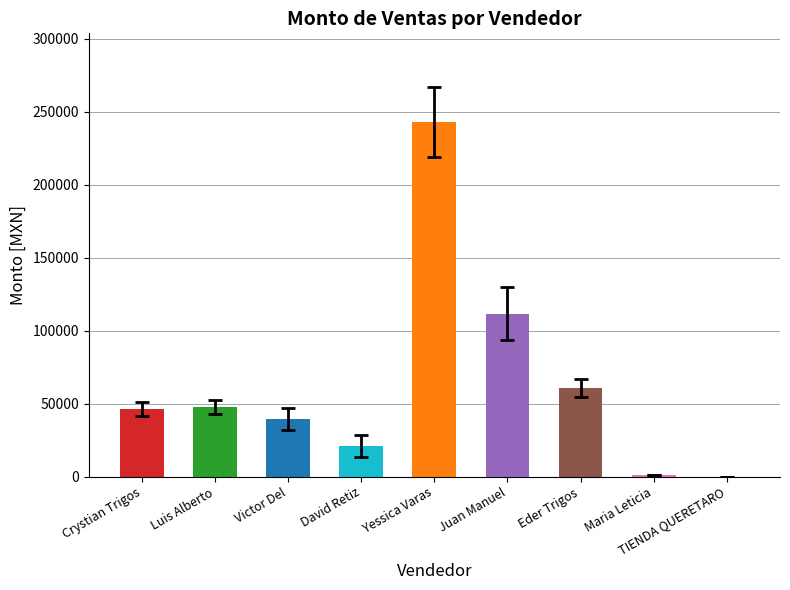

At which label is the value closest to 121545?

Juan Manuel